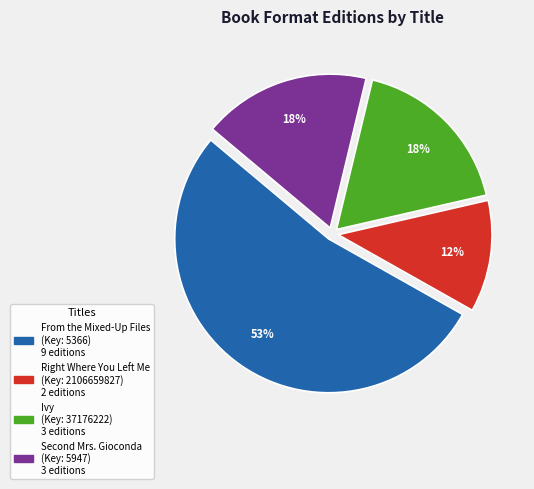

To the nearest percent, what is the difference between the largest and smallest slice percentages?

41%